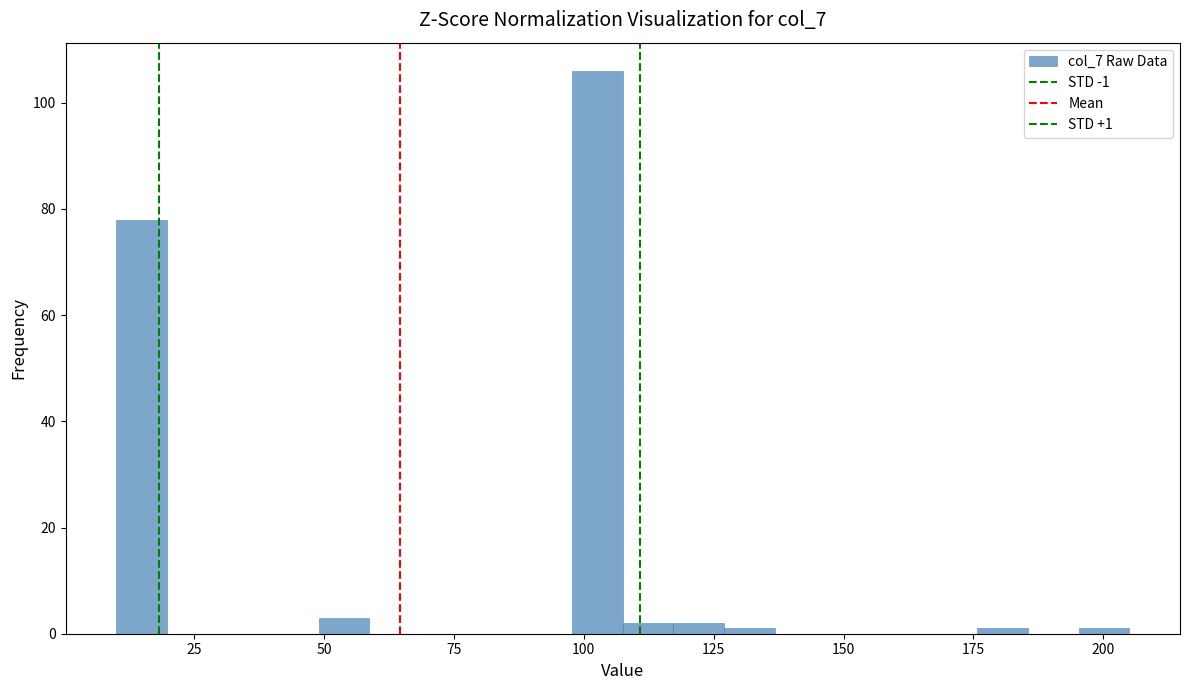

Around what value on the x-axis is the tallest bar? Give the approximate position of its centre, as read against the axis.

105